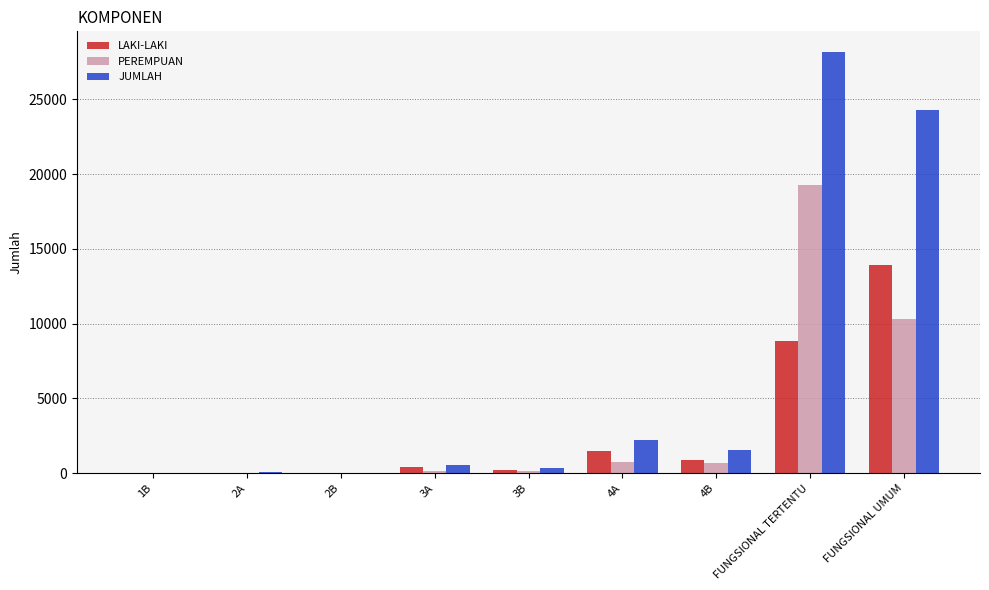

Is the value of JUMLAH at 3B greater than the value of PEREMPUAN at 2B?

Yes